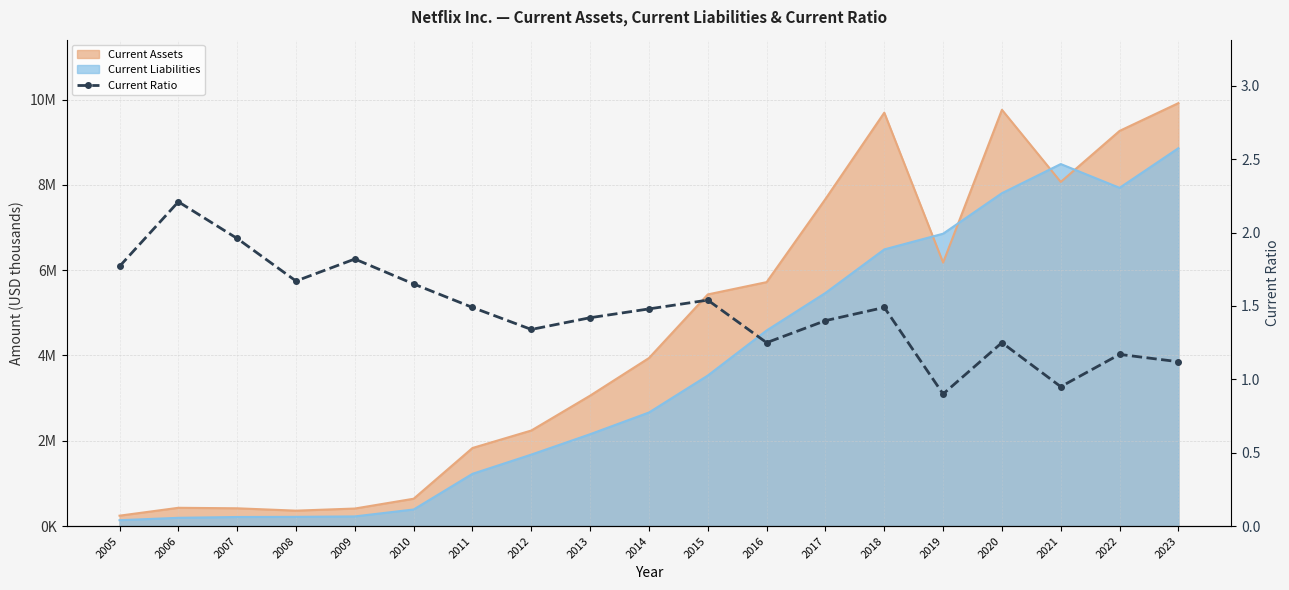

List the labels in order of value, largest first.

2006, 2007, 2009, 2005, 2008, 2010, 2015, 2011, 2018, 2014, 2013, 2017, 2012, 2016, 2020, 2022, 2023, 2021, 2019